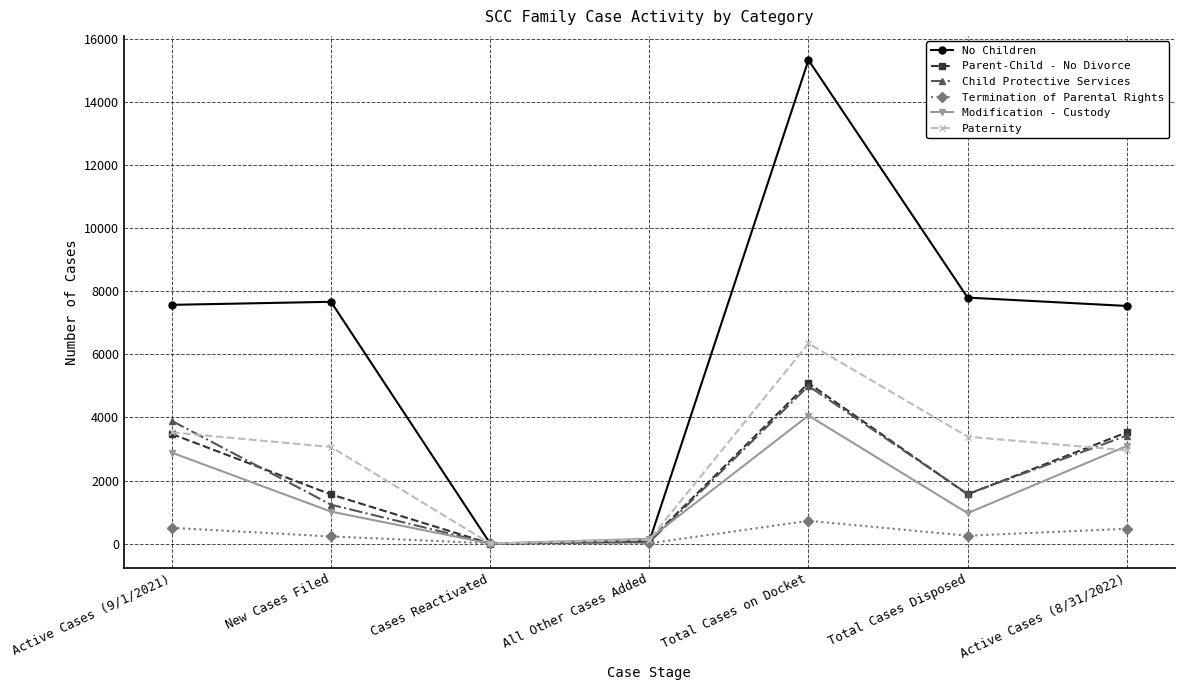

What is the label of the 7th point from the left?

Active Cases (8/31/2022)